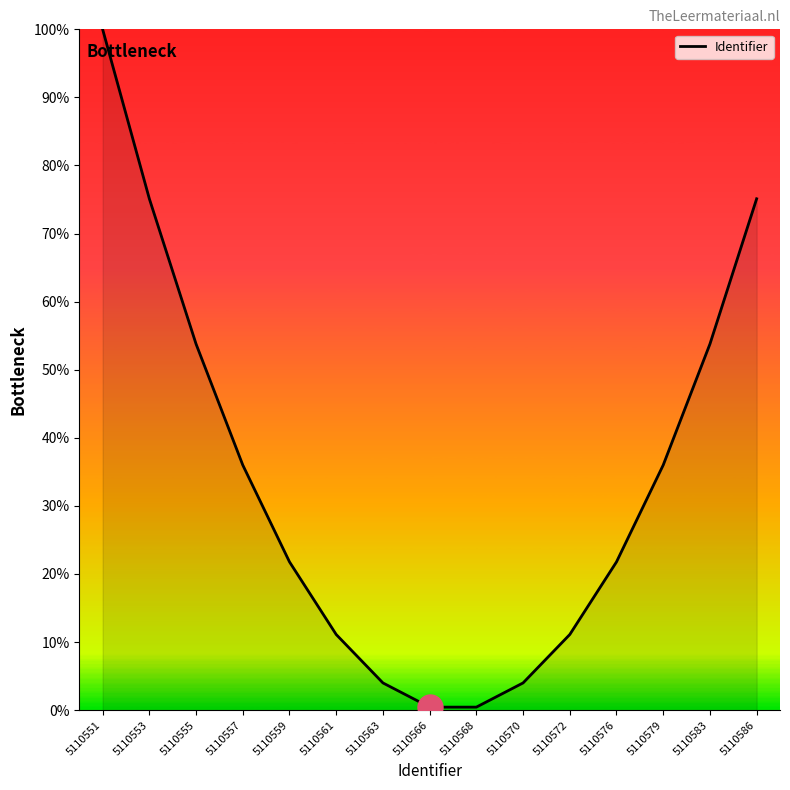

At which label does the data first exceed 21?

5110551